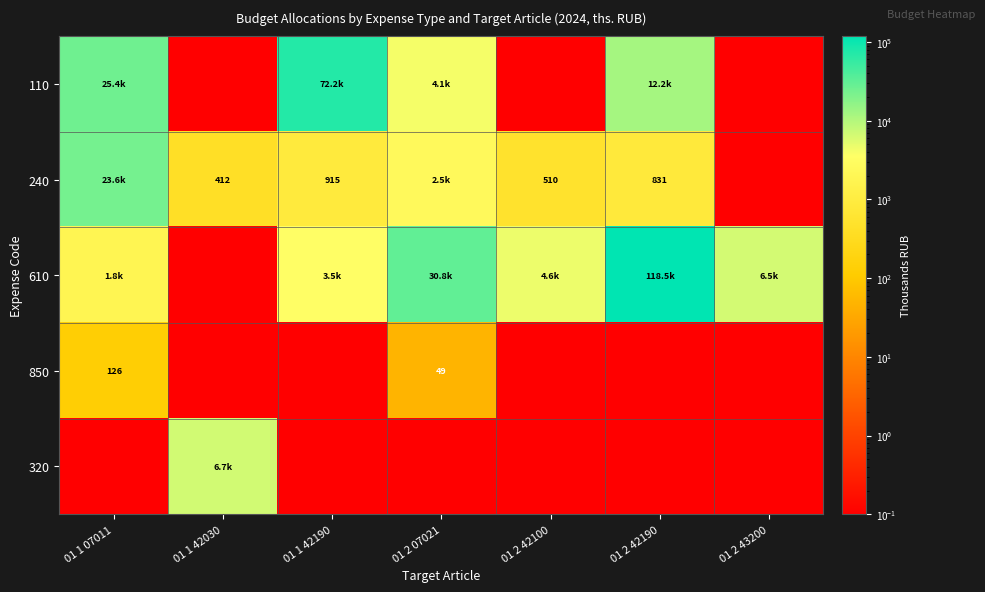

What is the average value of the 610 series?

23673.7